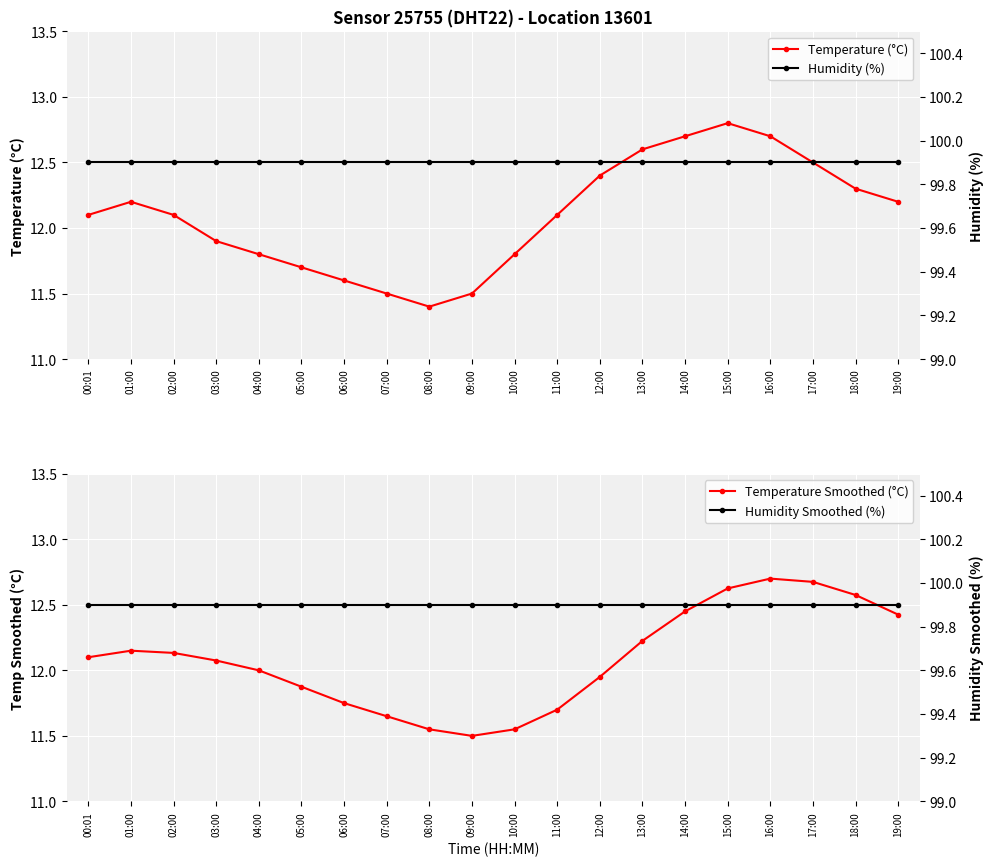

True or false: Humidity Smoothed (%) and Humidity (%) intersect in this chart.

False